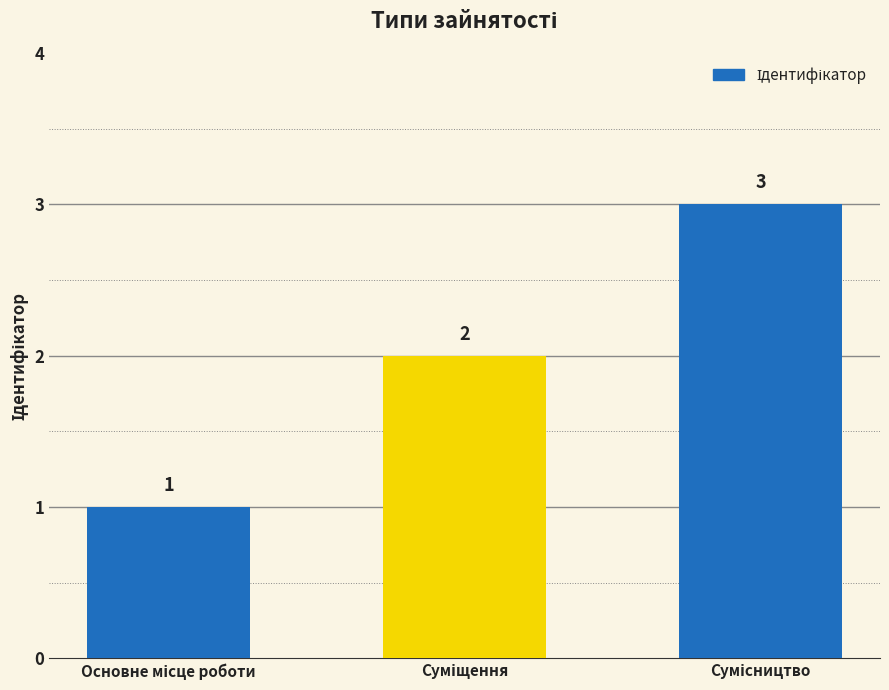

What is the average value?

2